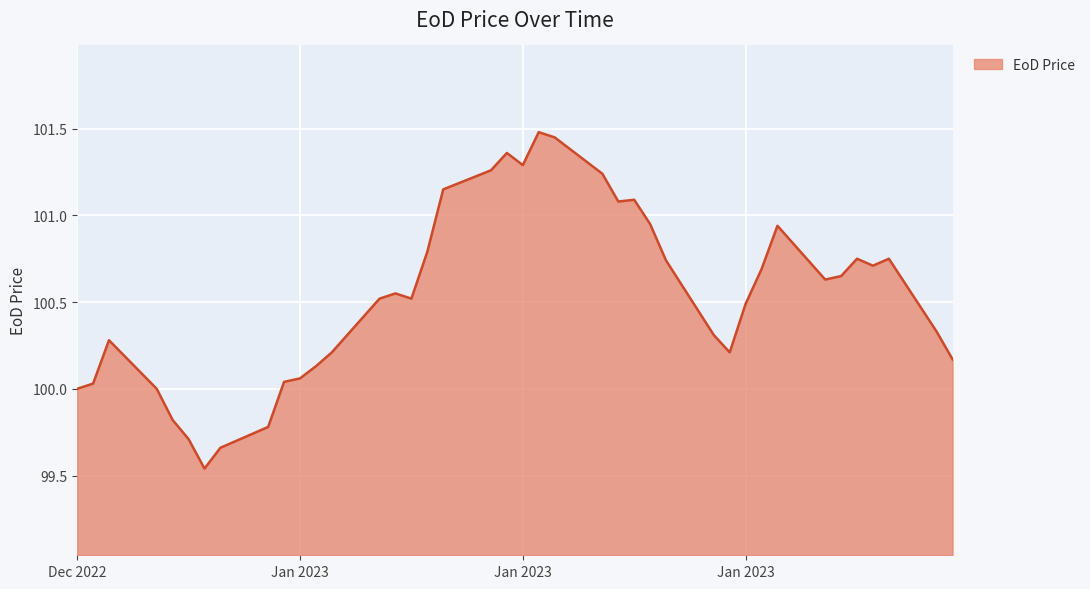

What is the difference between the maximum and minimum values?

1.9